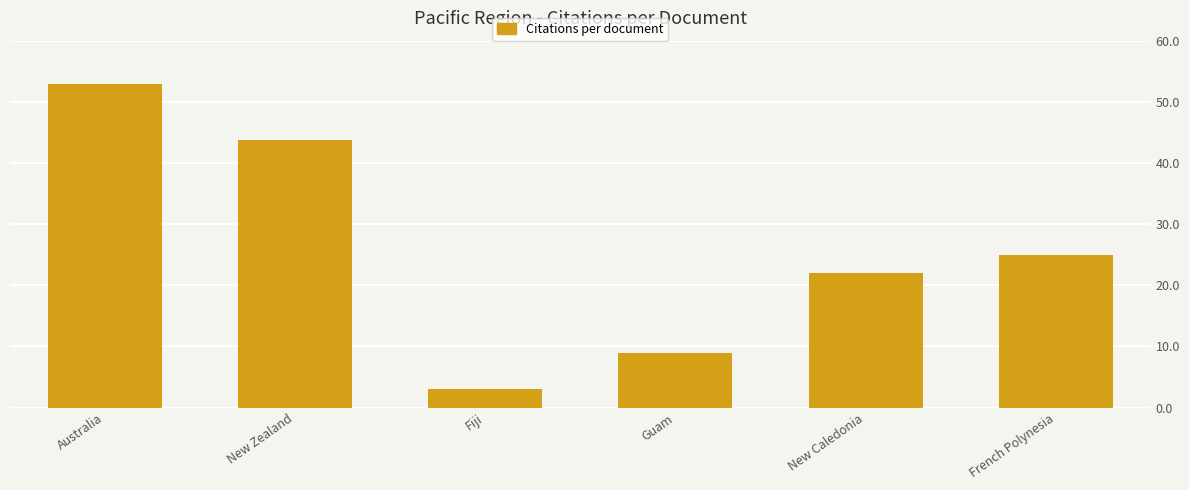

Where does the data first go above 25?

Australia